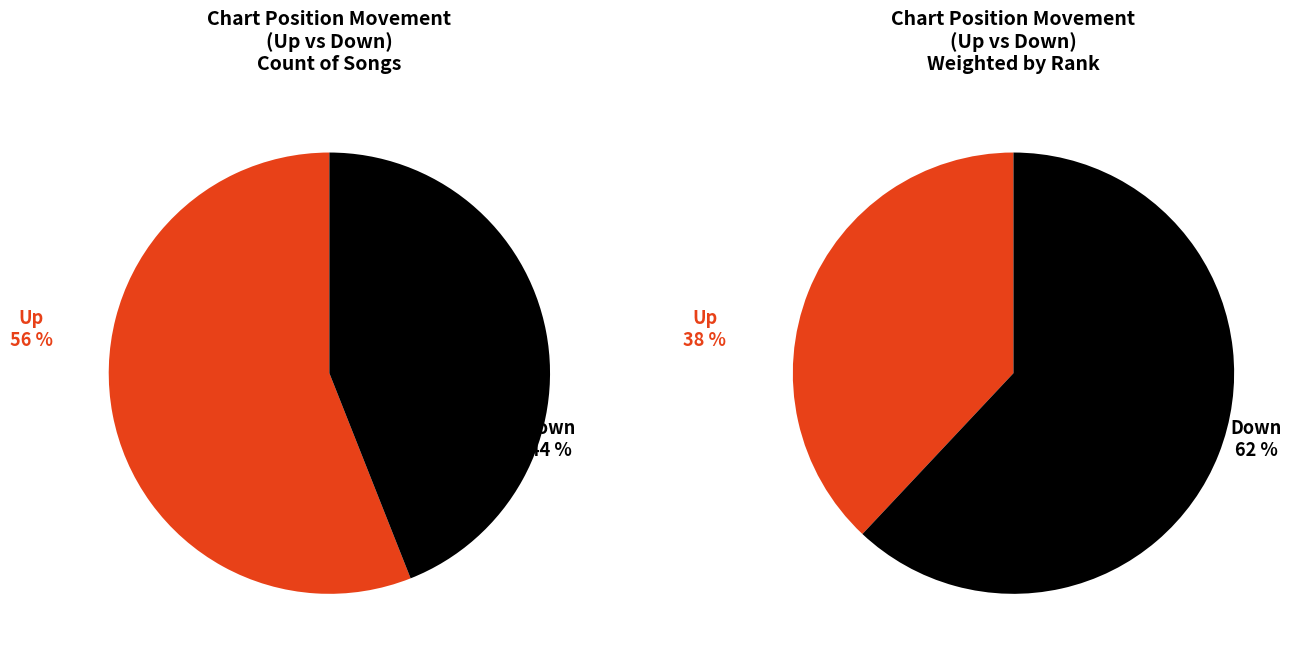

What is the ratio of the value at up to the value at down?

1.3